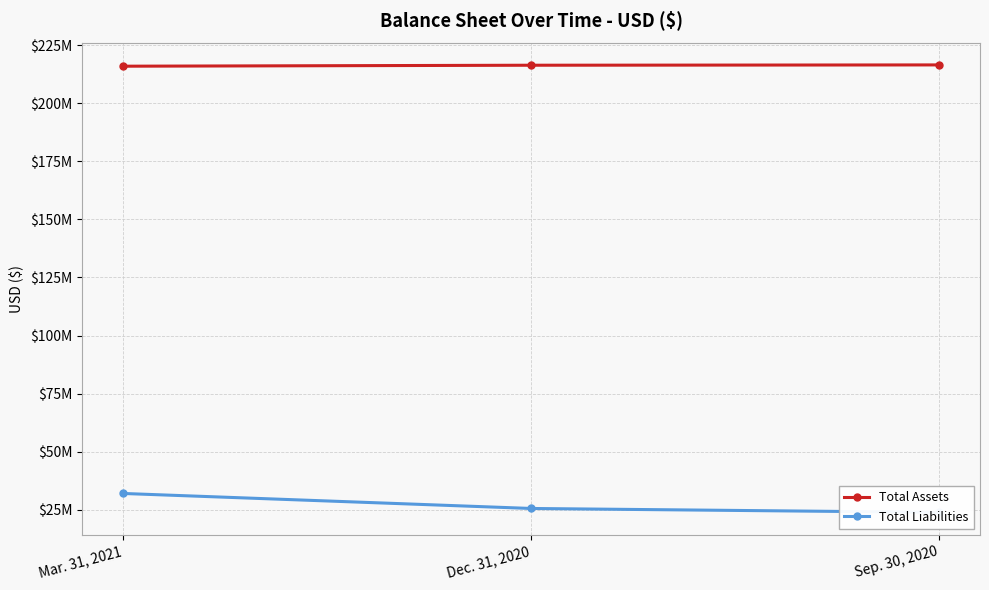

The value of Total Assets at Mar. 31, 2021 is 108215557. True or false?

False